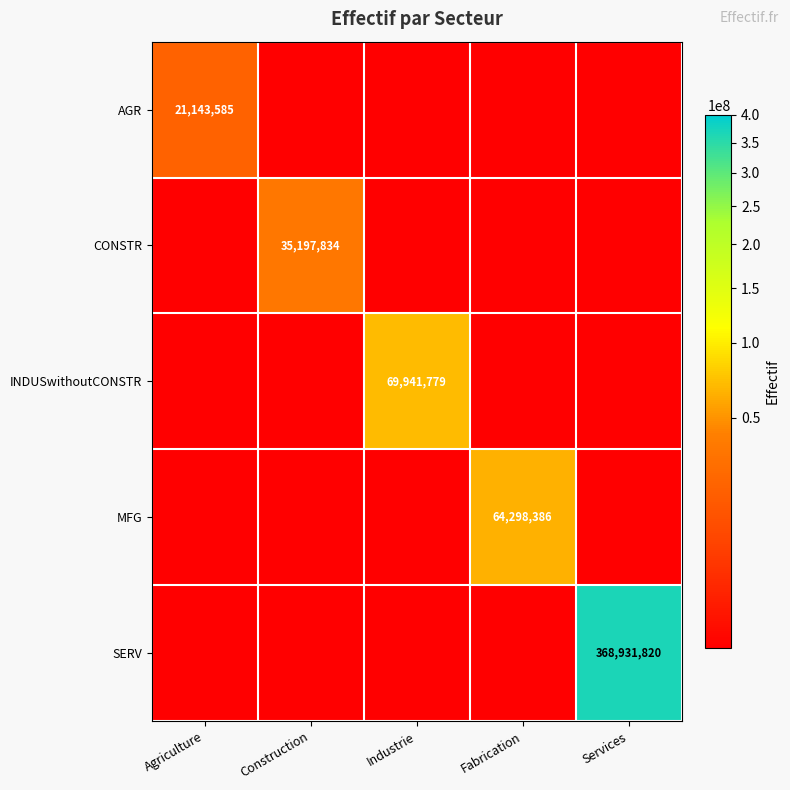

The MFG series shows 87255041 at Fabrication. True or false?

False